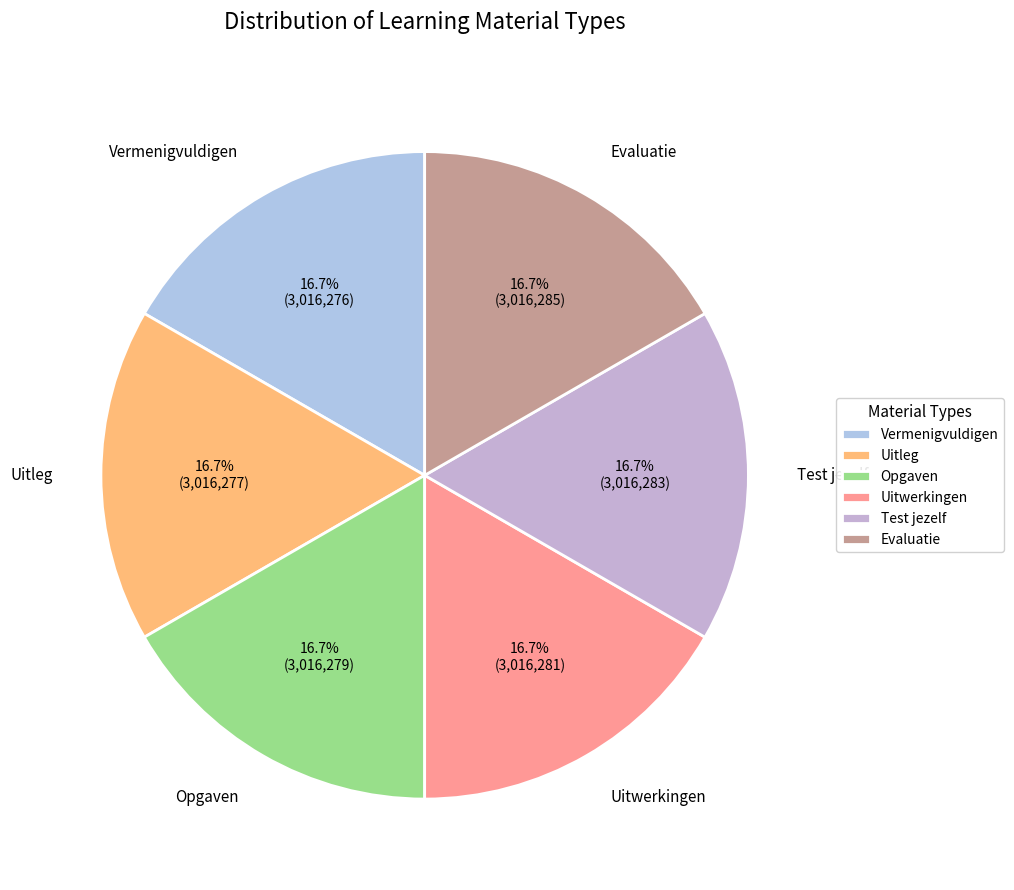

Is Evaluatie the majority of the pie?

No